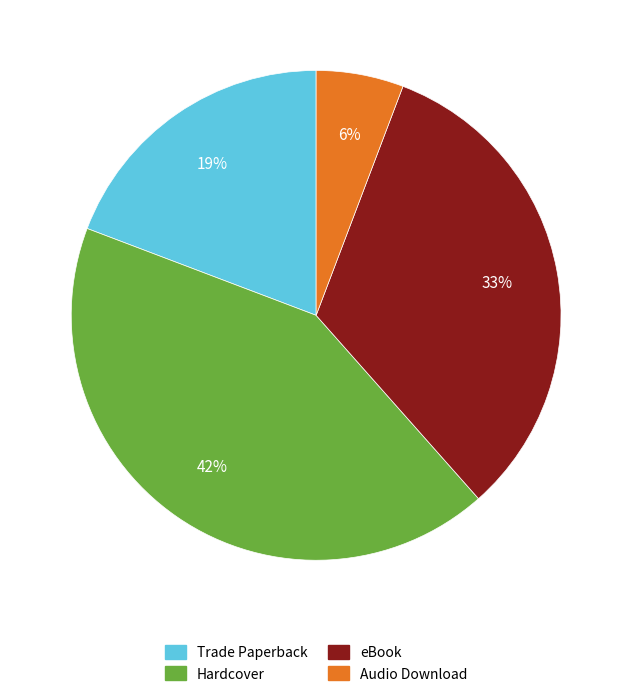

The eBook slice represents 38% of the pie. True or false?

False